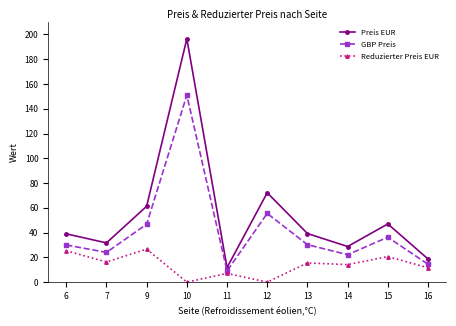

Which series has the largest total across all categories?

Preis EUR